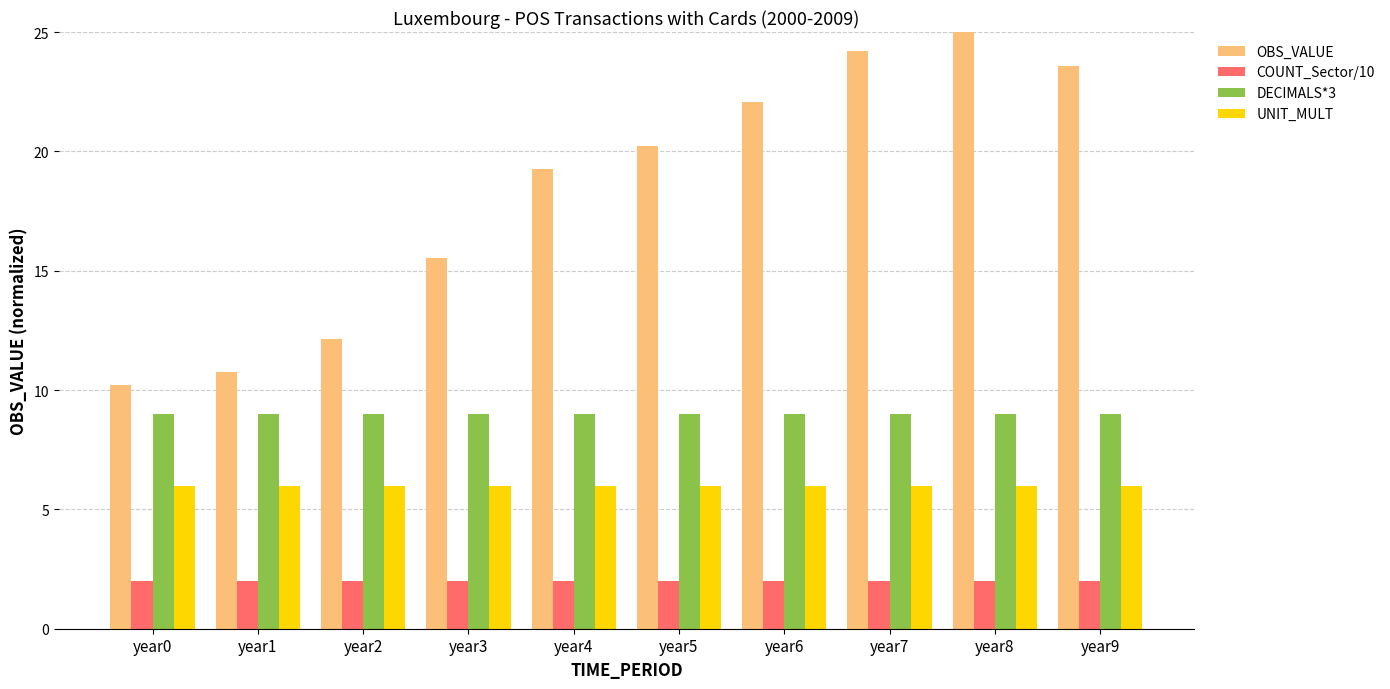

What is the difference between the highest and lowest values at year6?

20.1